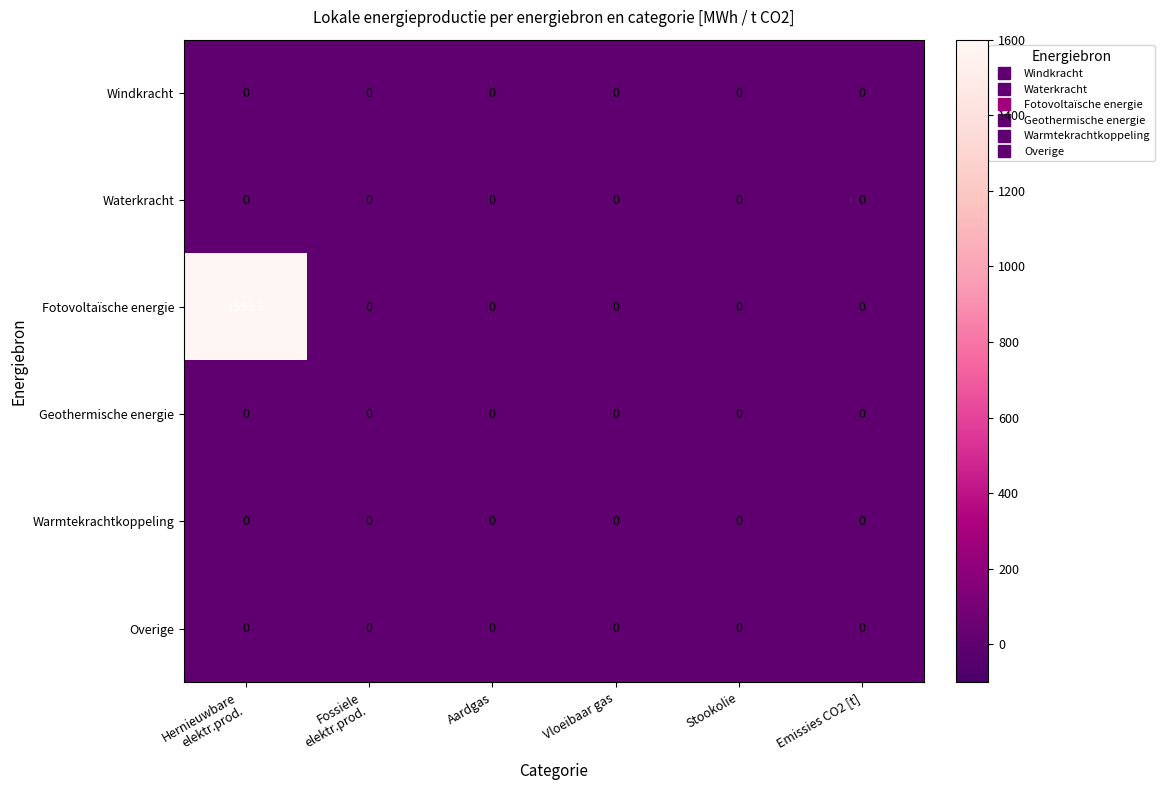

Which series has the widest spread of values?

Fotovoltaïsche energie